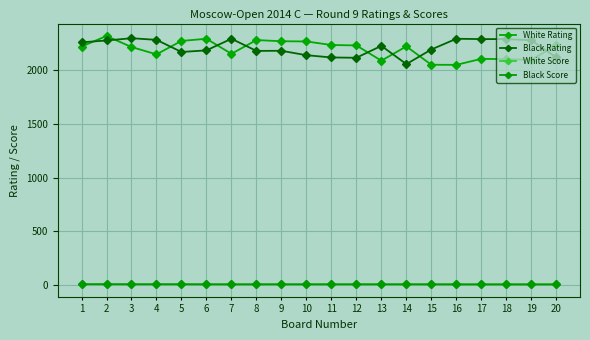

Between 14 and 19, which series saw the biggest shift?

Black Rating